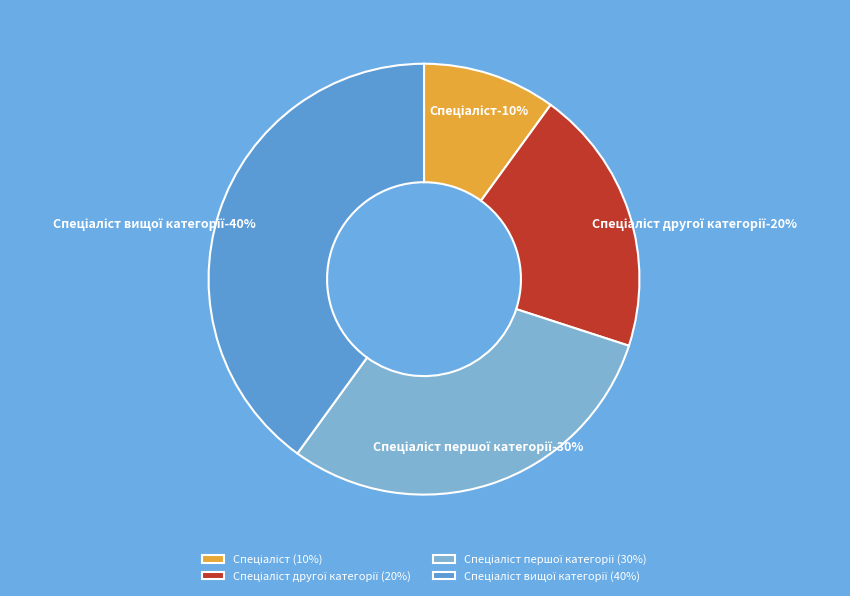

How many slices are in this pie chart?

4